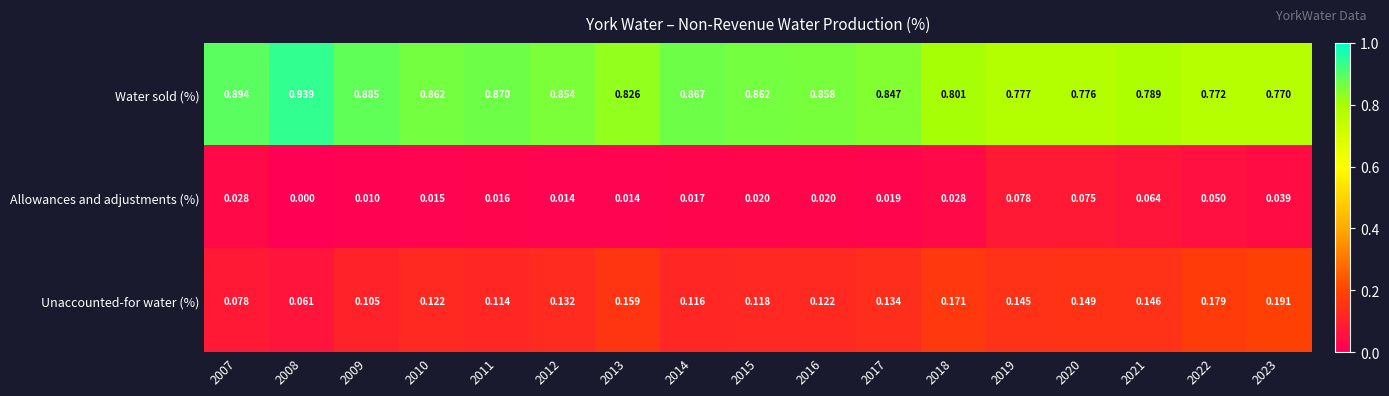

Is the value of Allowances and adjustments (%) at 2020 greater than the value of Unaccounted-for water (%) at 2008?

Yes